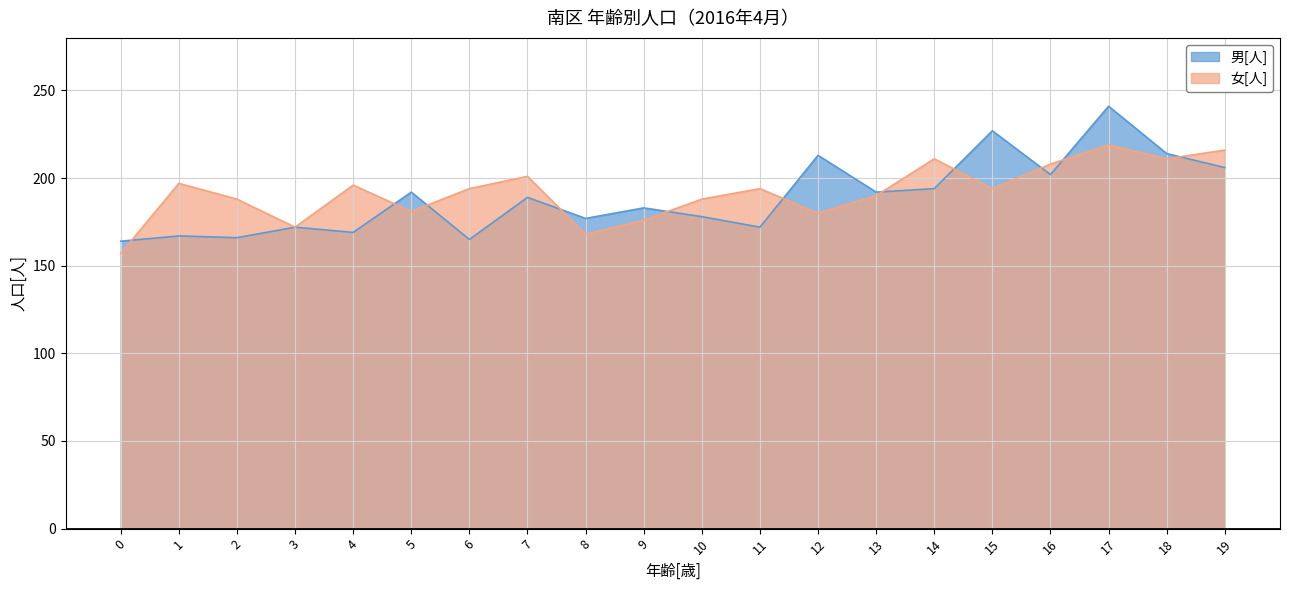

List the series in order of their overall mean, highest first.

女[人], 男[人]